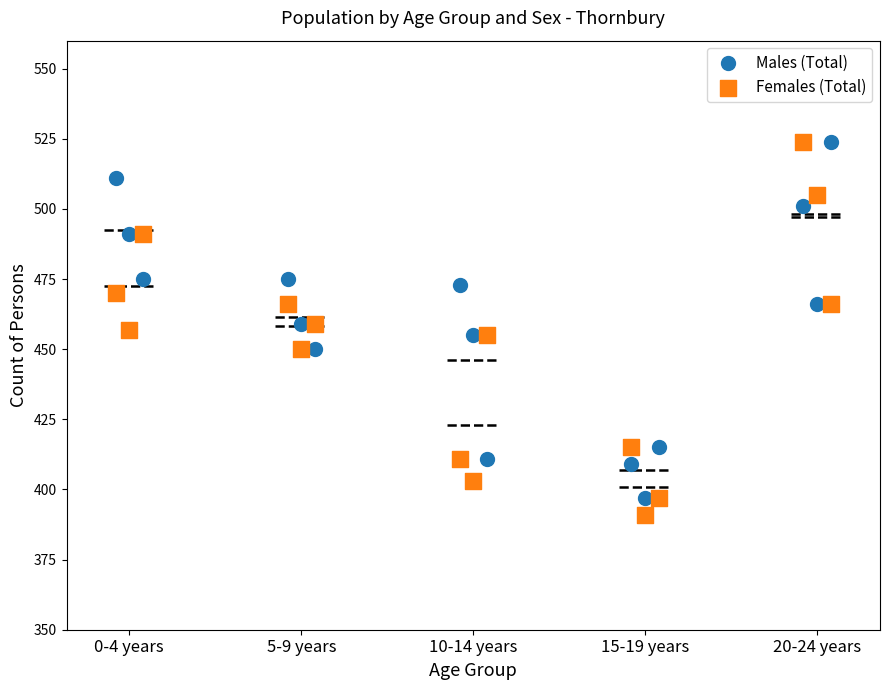

Across all data points, what is the range of Y values (max minus min)?

133